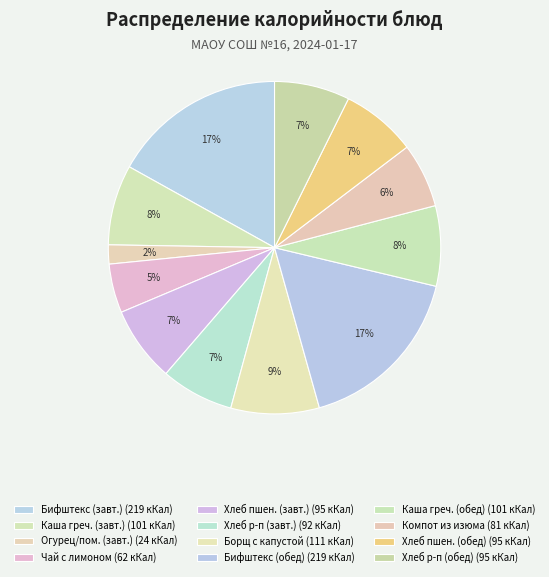

How many segments does this pie chart have?

12